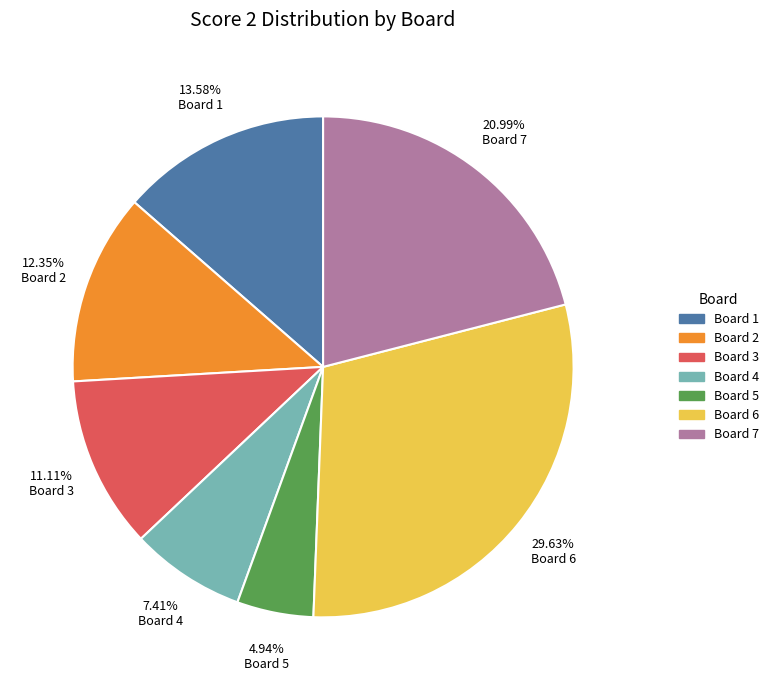

Which has a higher value, Board 2 or Board 1?

Board 1